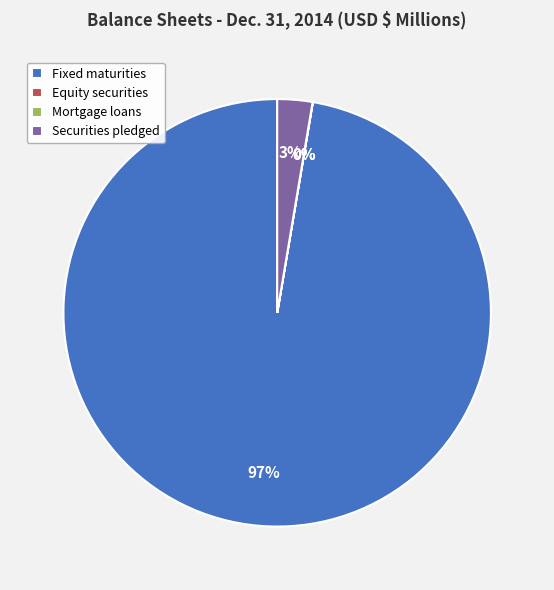

Which category accounts for the majority?

Fixed maturities